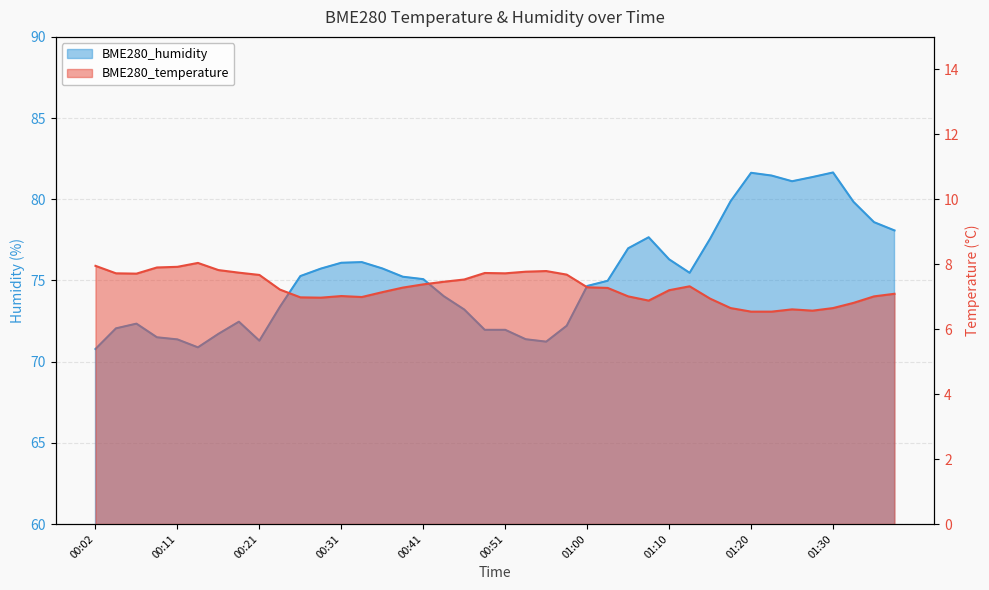

True or false: BME280_temperature and BME280_humidity cross at least once.

False